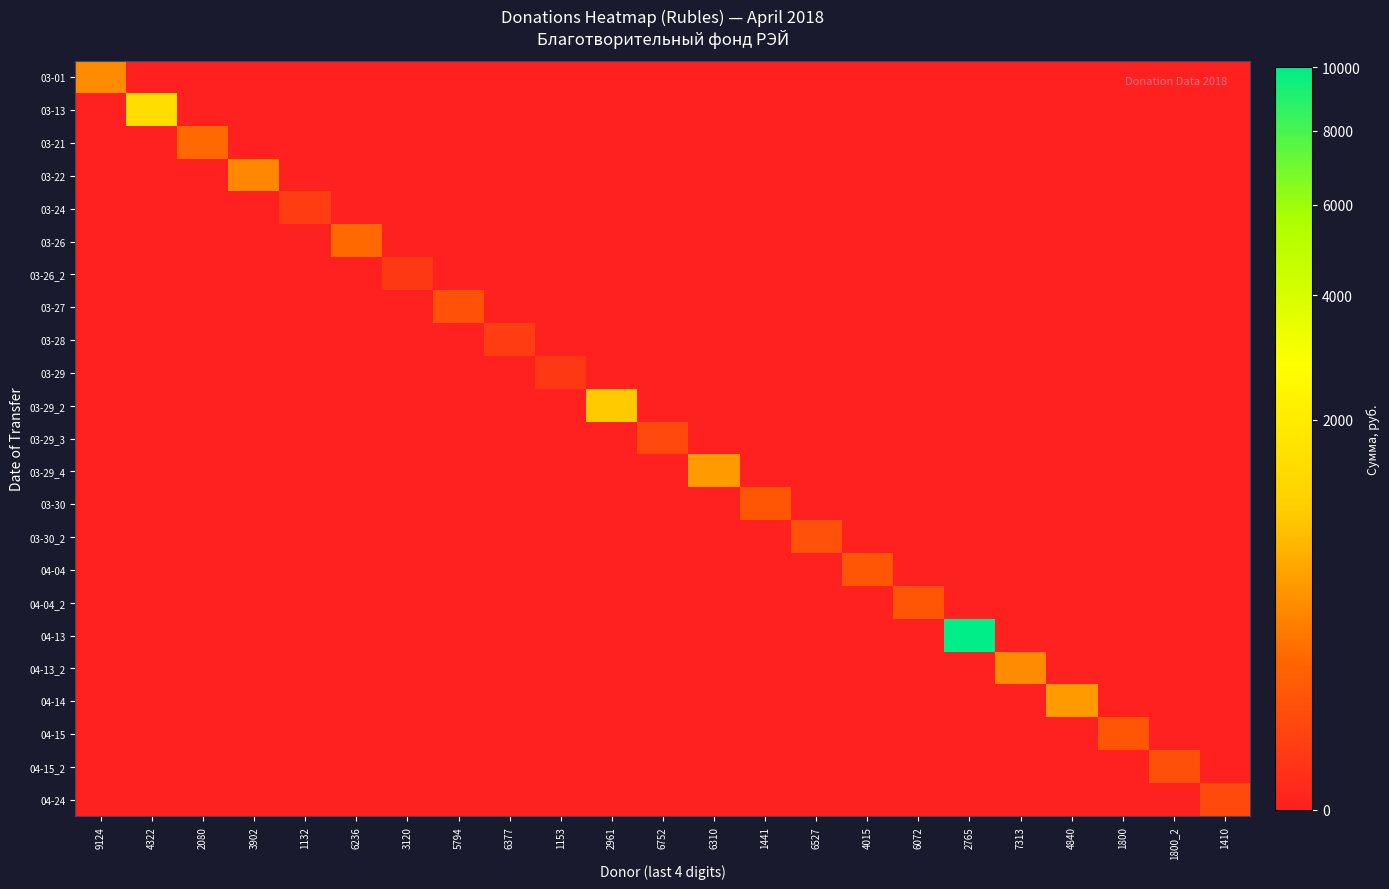

Rank the series by their maximum value, from highest to lowest.

04-13, 03-13, 03-29_2, 03-29_4, 04-14, 03-01, 04-13_2, 03-22, 03-21, 03-26, 03-30, 04-04, 04-04_2, 04-15, 03-27, 03-30_2, 04-15_2, 04-24, 03-29_3, 03-24, 03-28, 03-26_2, 03-29